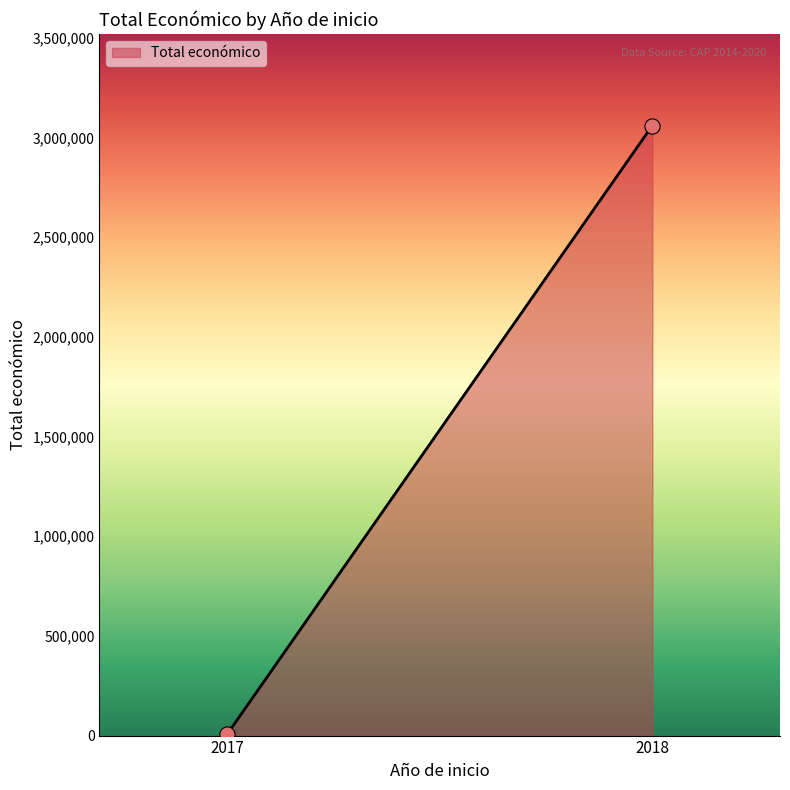

What is the average Y value?

1532472